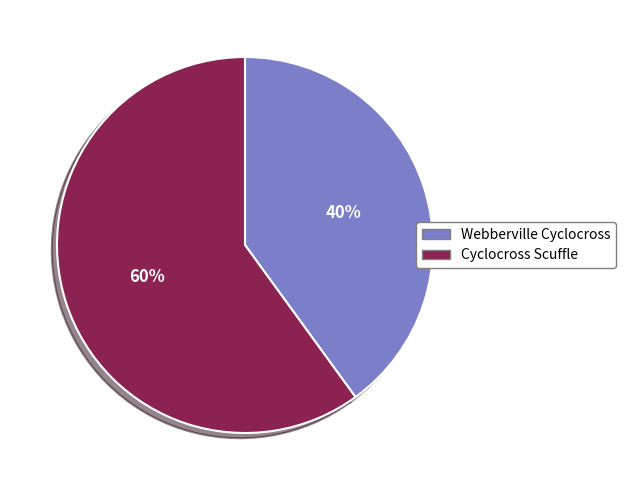

To the nearest percent, what is the difference between the Cyclocross Scuffle and Webberville Cyclocross slice percentages?

20%